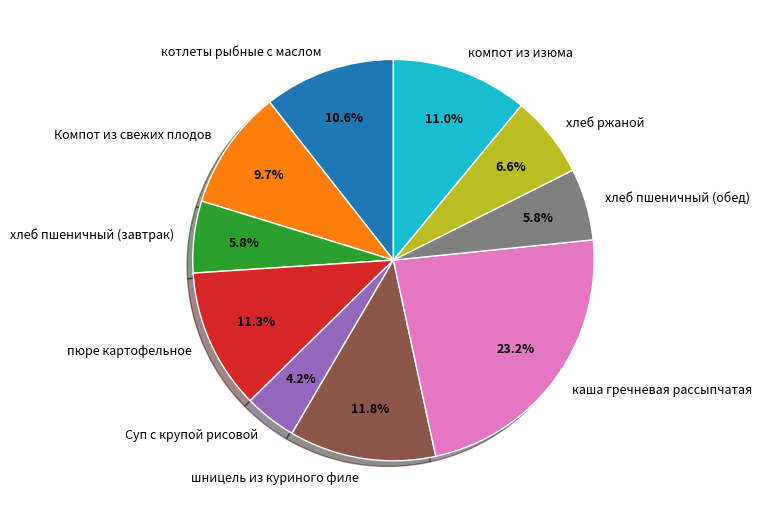

True or false: Компот из свежих плодов accounts for 10% of the total.

True